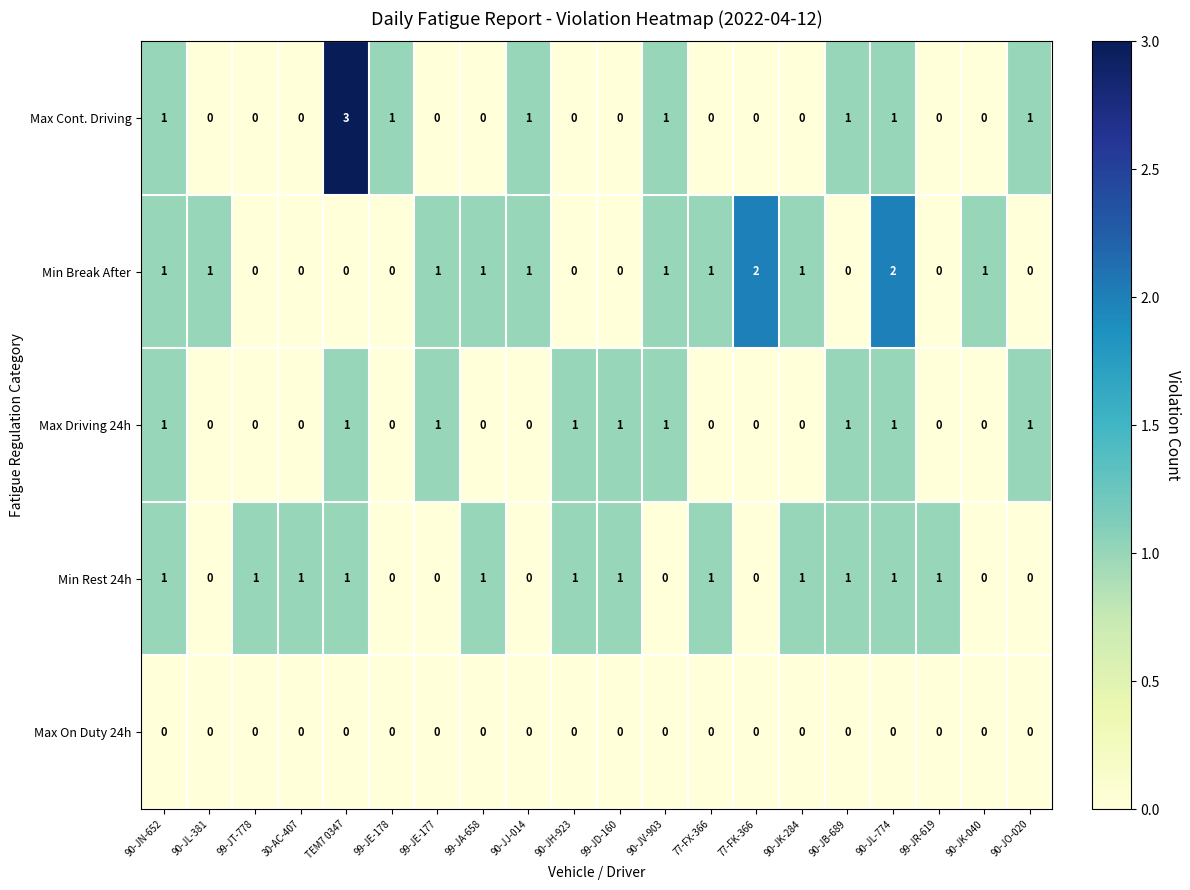

Which series has the largest range (max minus min)?

Max Cont. Driving